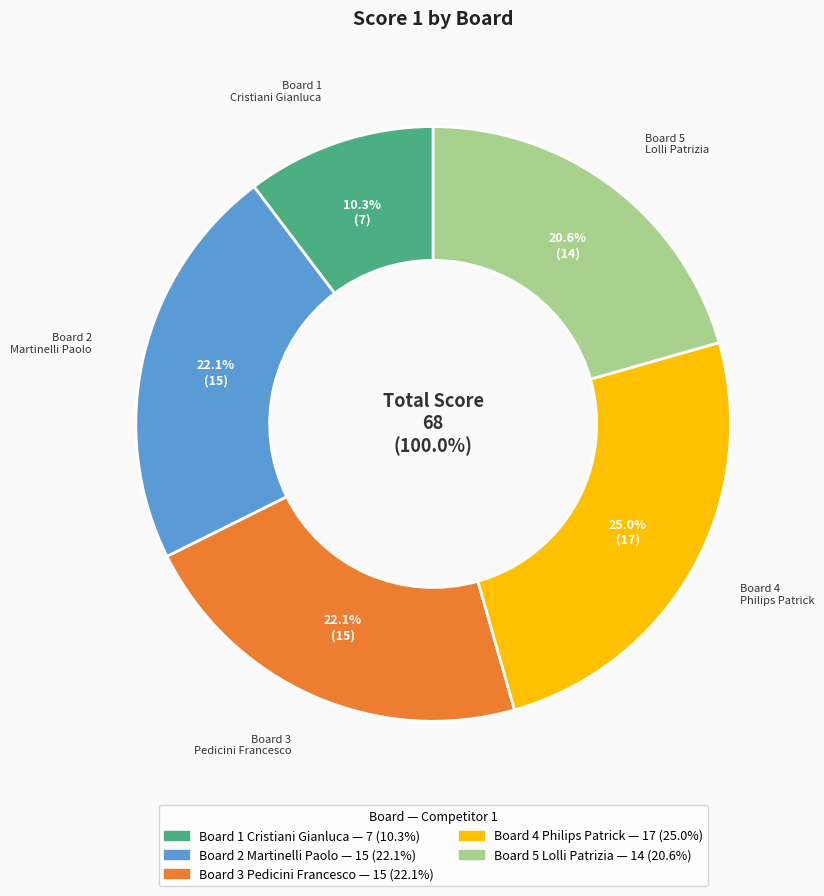

Is there any slice that represents more than half of the pie?

No